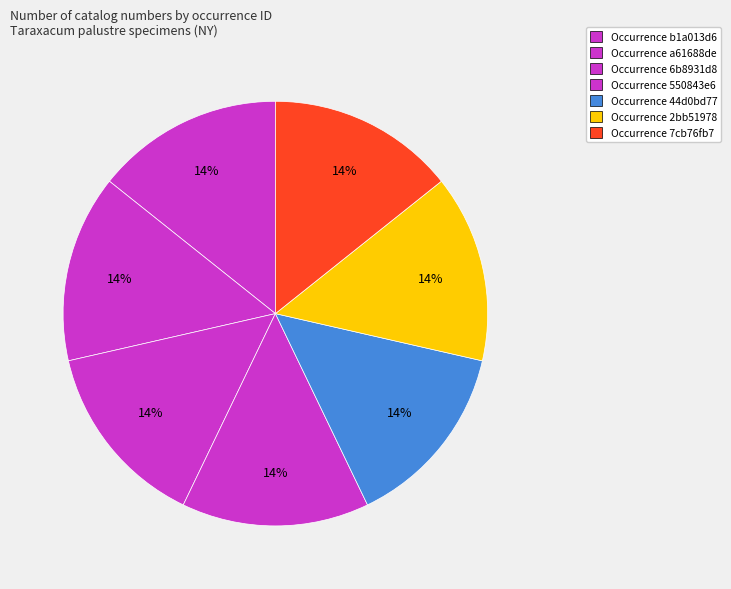

How many segments does this pie chart have?

7